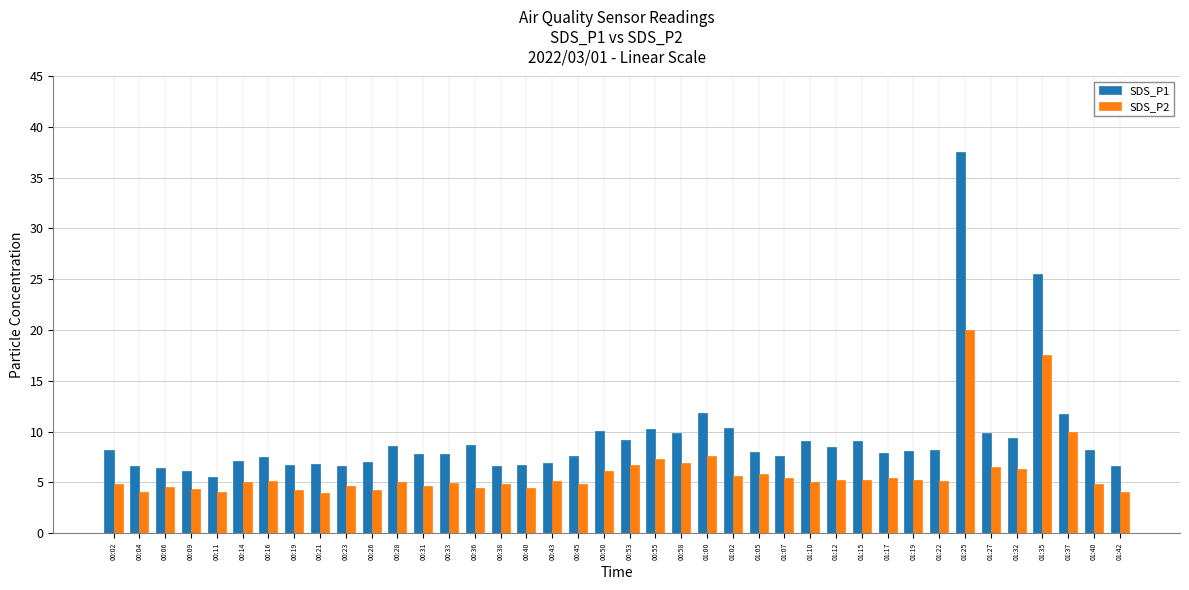

What is the sum of the SDS_P1 values at 00:33 and 01:07?

15.4